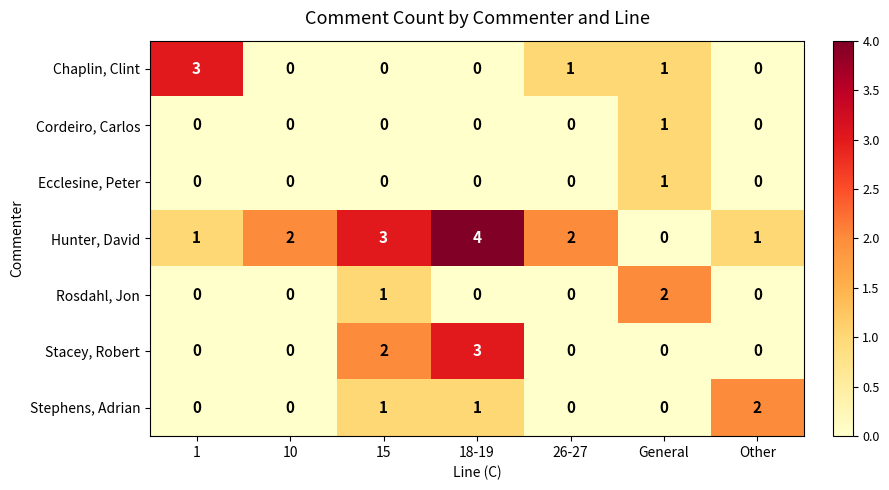

How many Ecclesine, Peter values are between 0 and 1?

7